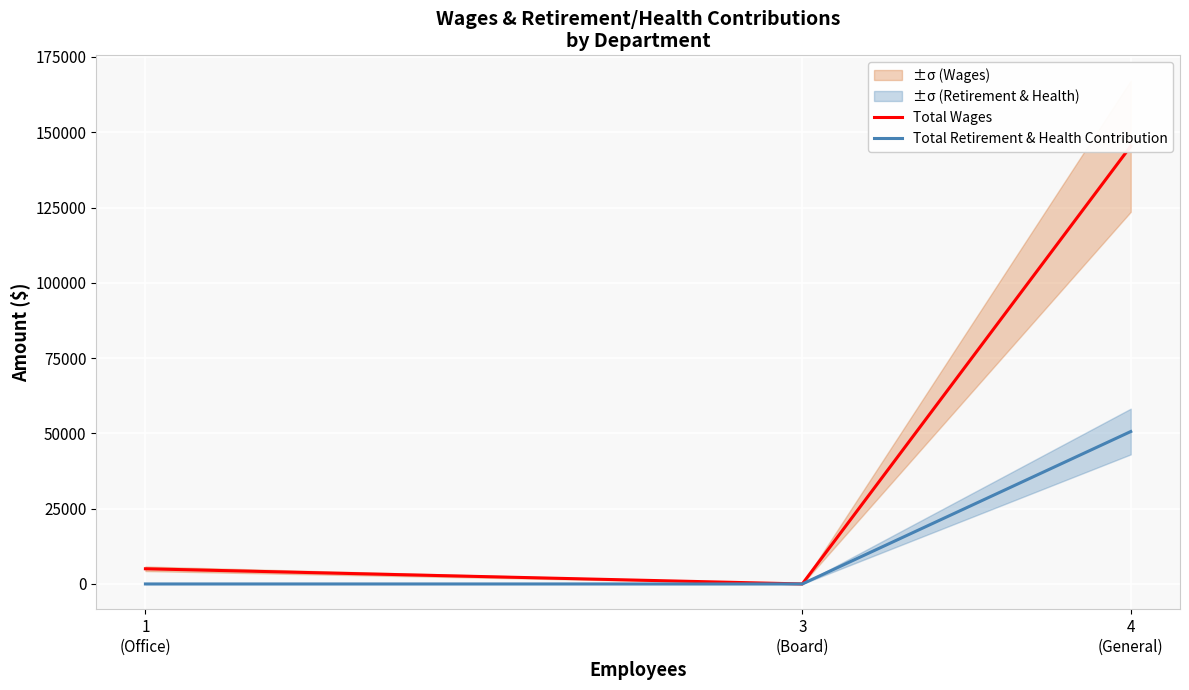

At how many categories does at least one series exceed 41617?

1